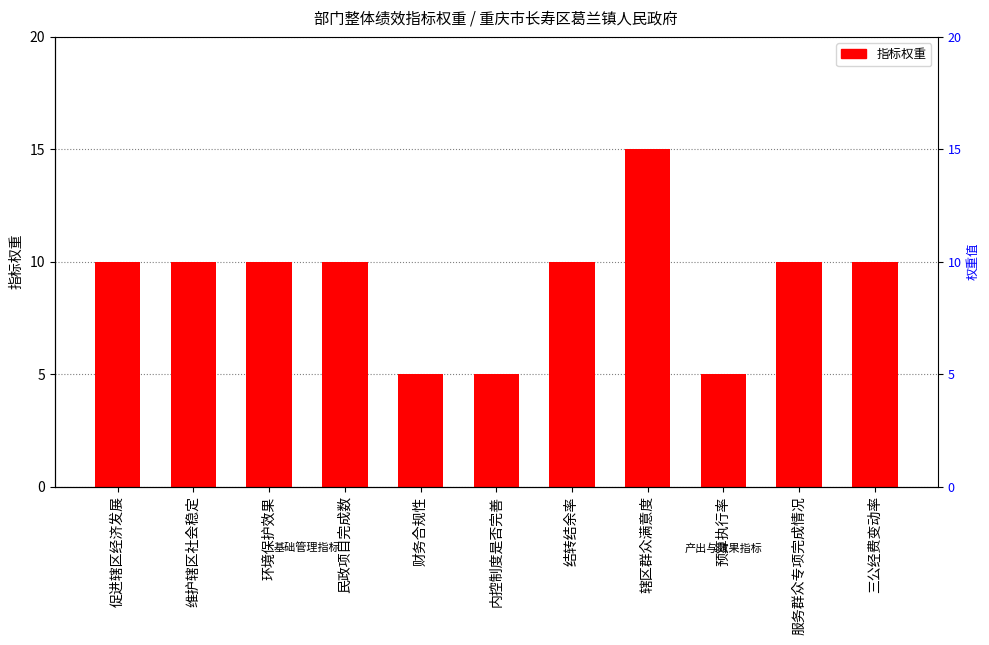

At which label does the data first exceed 10?

辖区群众满意度